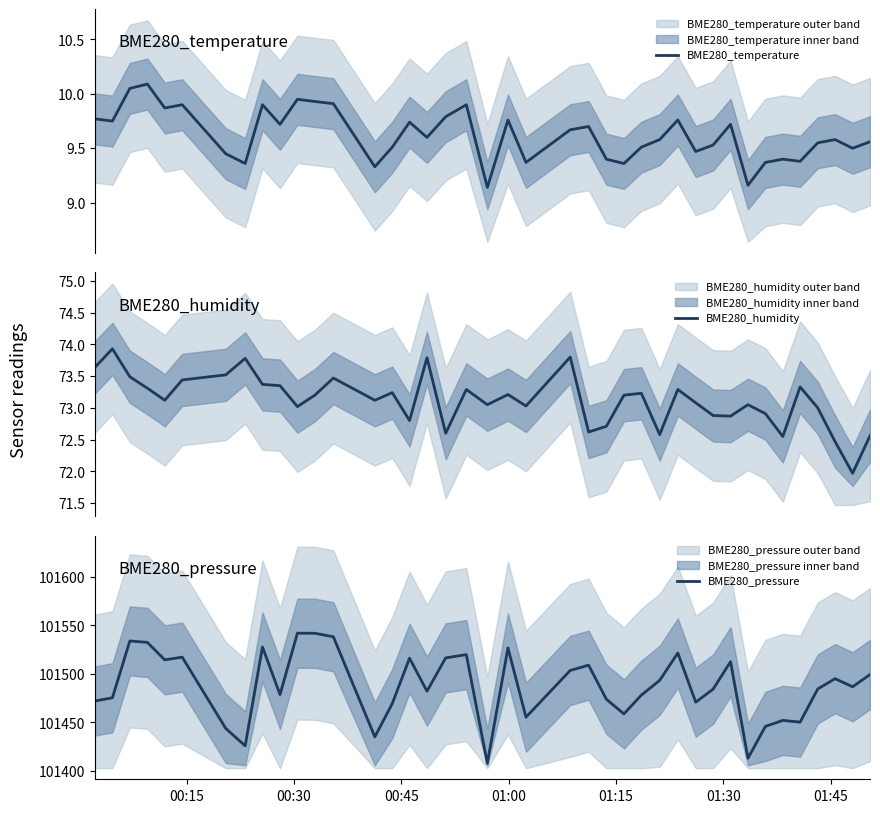

What is the minimum value shown in the chart?

9.1